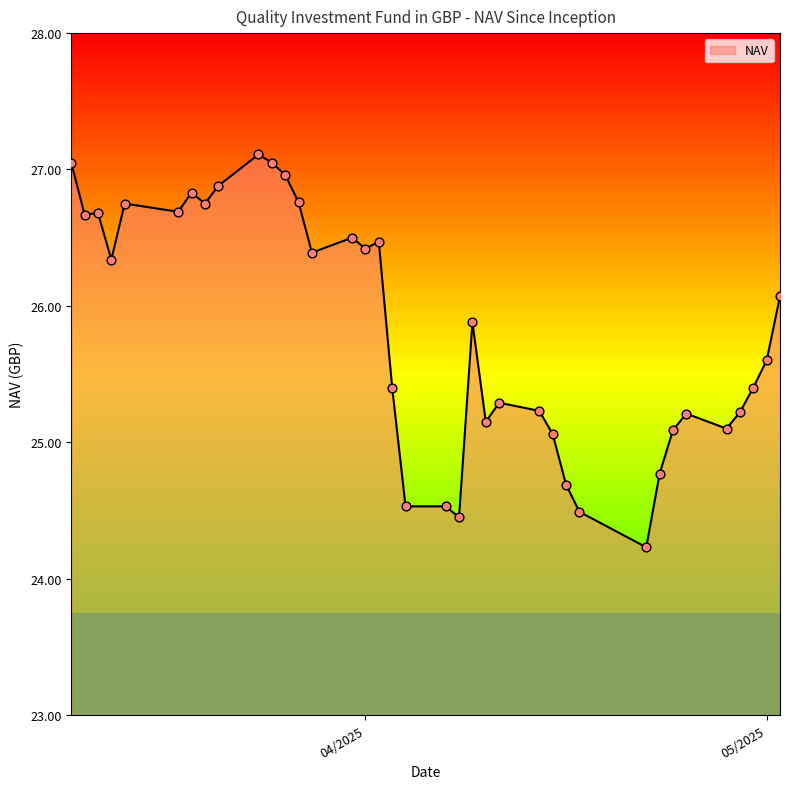

What is the minimum value shown in the chart?

24.2